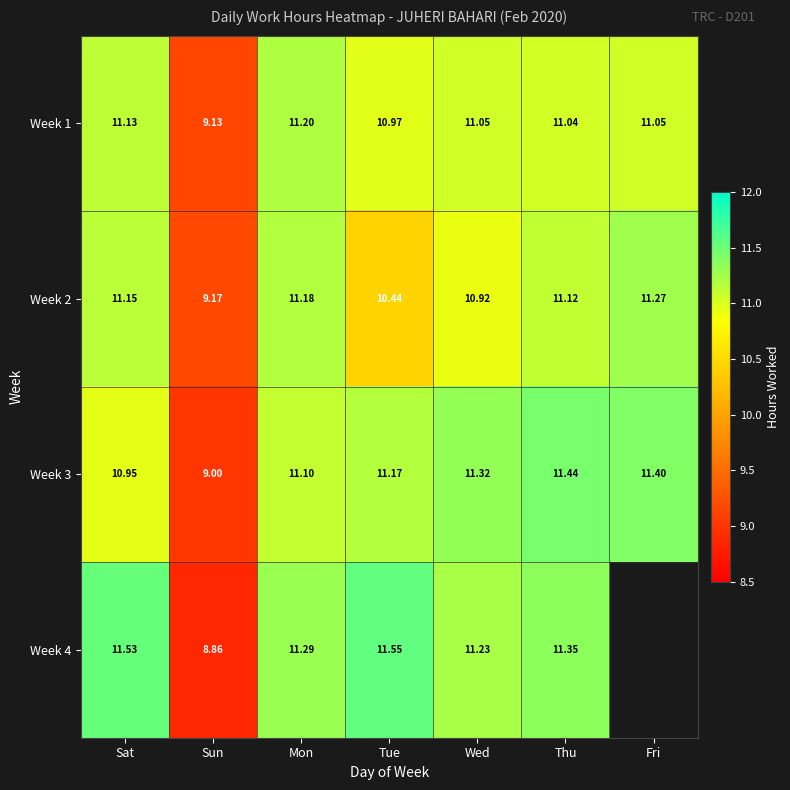

How many values in the Week 3 series exceed 11?

5